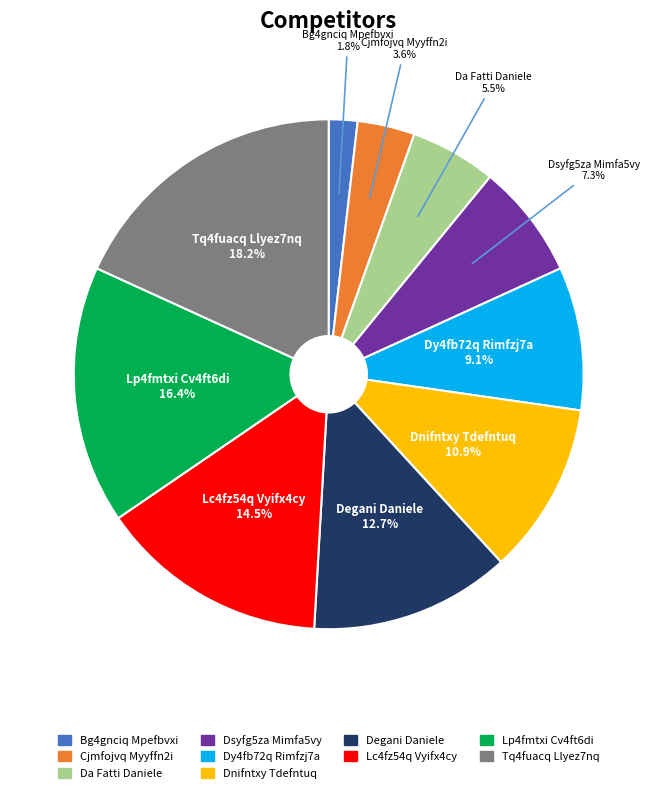

Is it true that Dy4fb72q Rimfzj7a is 20% of the pie?

False